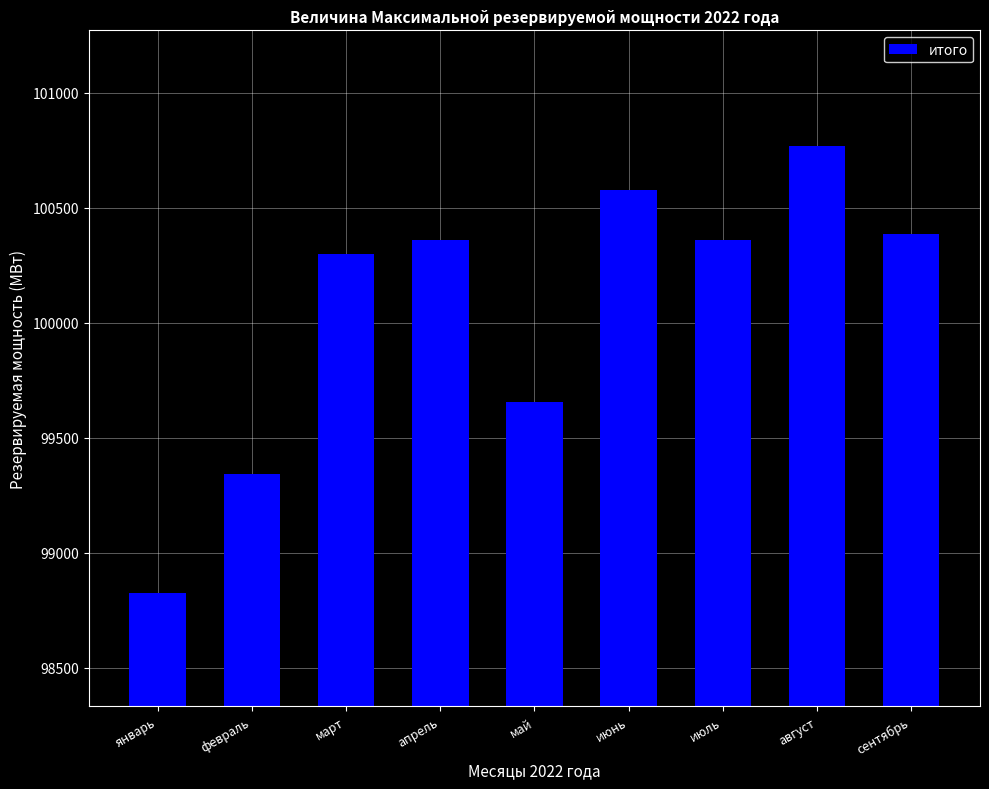

Which label corresponds to the smallest value in the chart?

январь